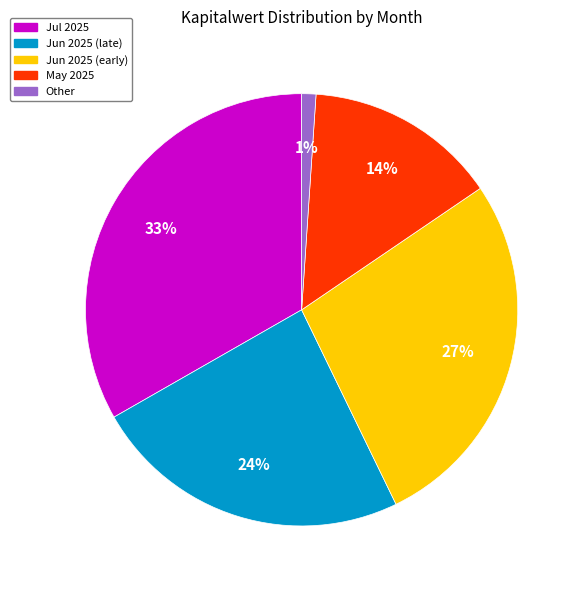

Does any single category account for the majority?

No